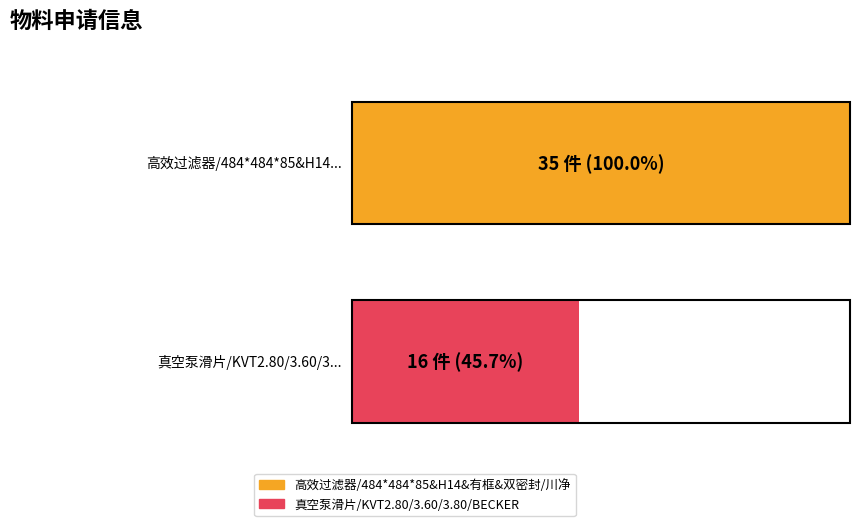

What position from the left is 高效过滤器/484*484*85&H14&有框&双密封/川净?

1